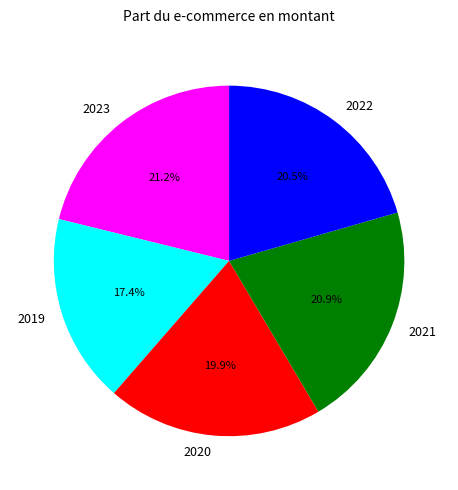

Count the number of slices in the pie.

5